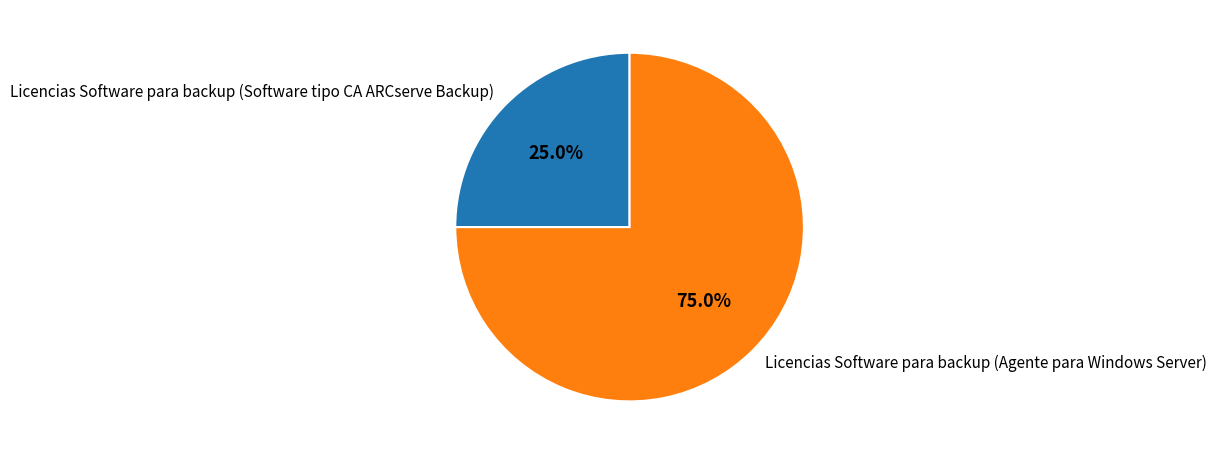

How many segments does this pie chart have?

2